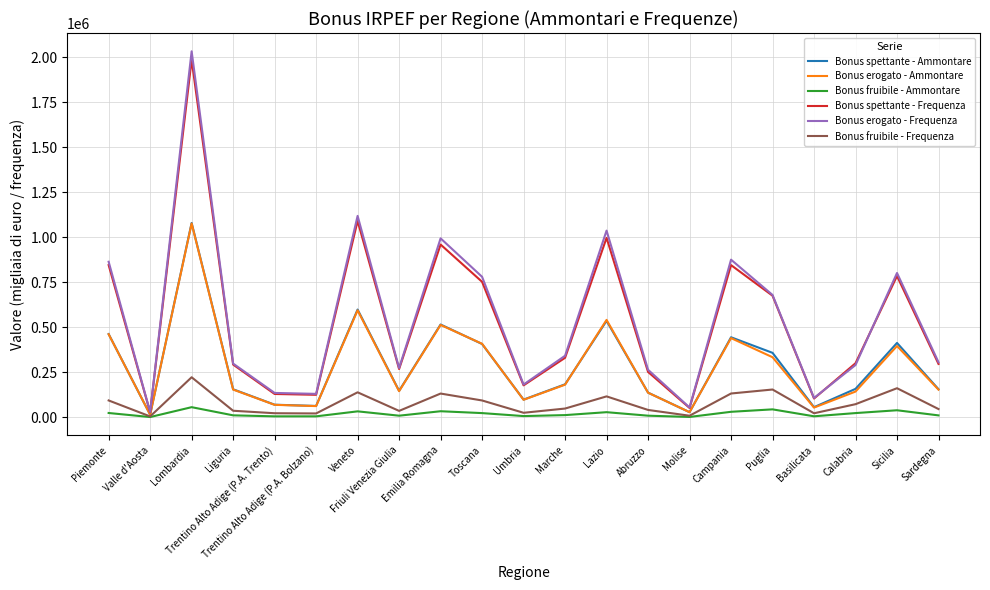

What is the minimum value for Bonus fruibile - Ammontare?

982